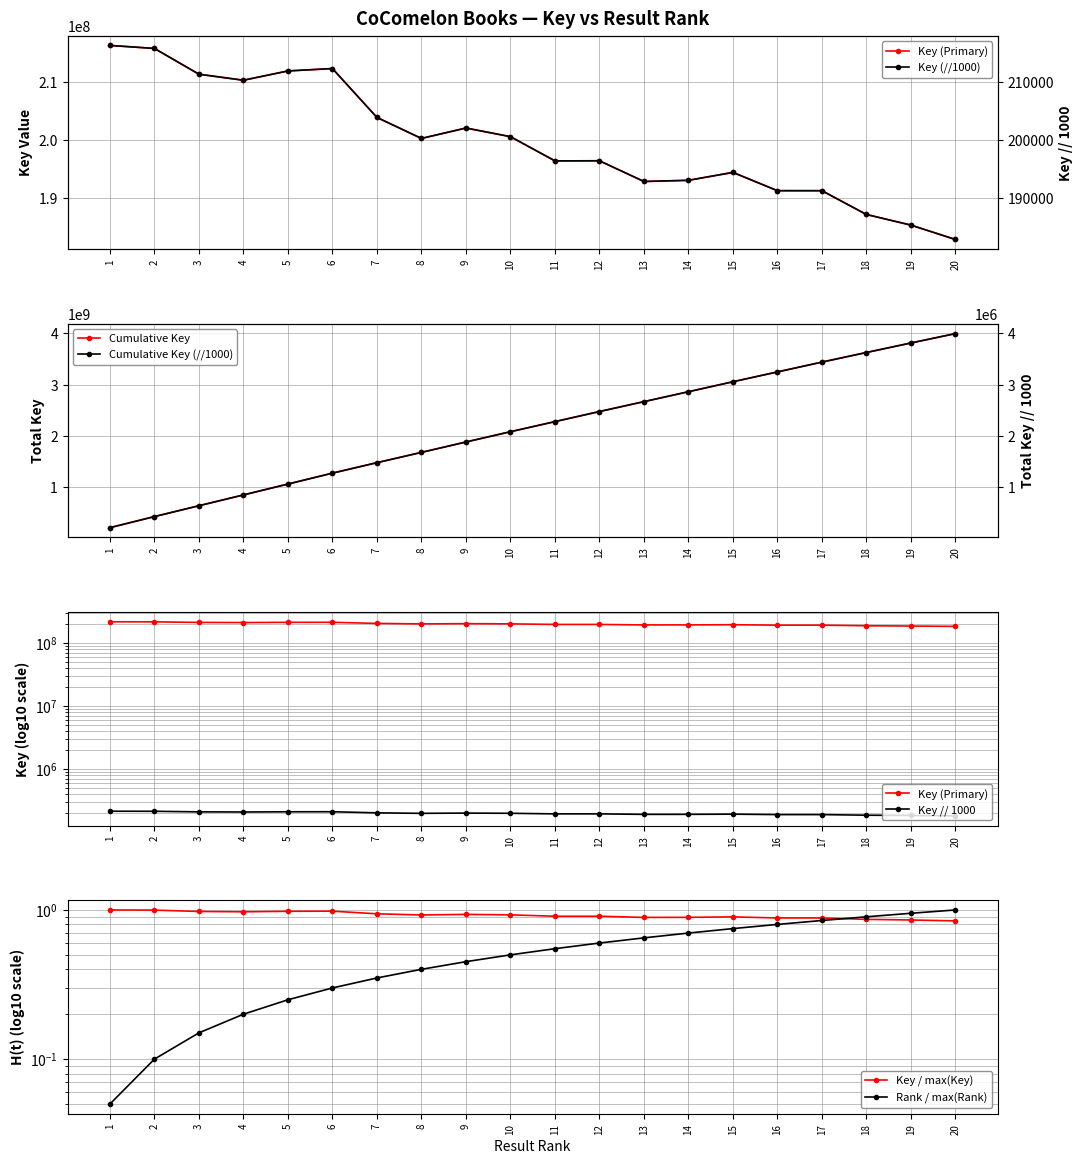

List the labels in order of value, smallest first.

20, 19, 18, 17, 16, 13, 14, 15, 11, 12, 8, 10, 9, 7, 4, 3, 5, 6, 2, 1